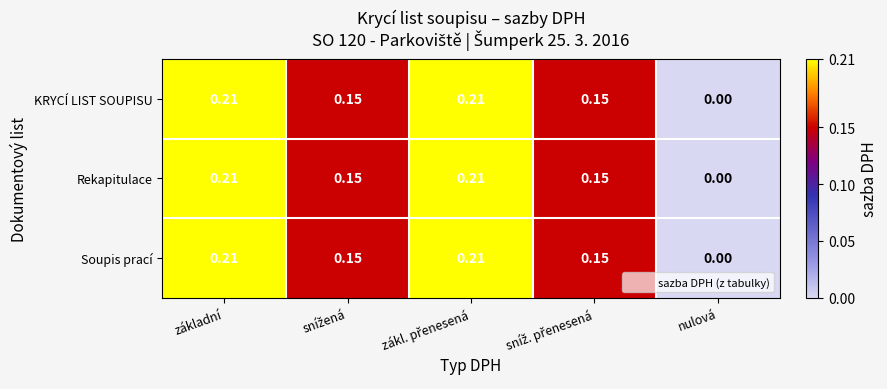

Where is Soupis prací nearest to the value 0?

nulová